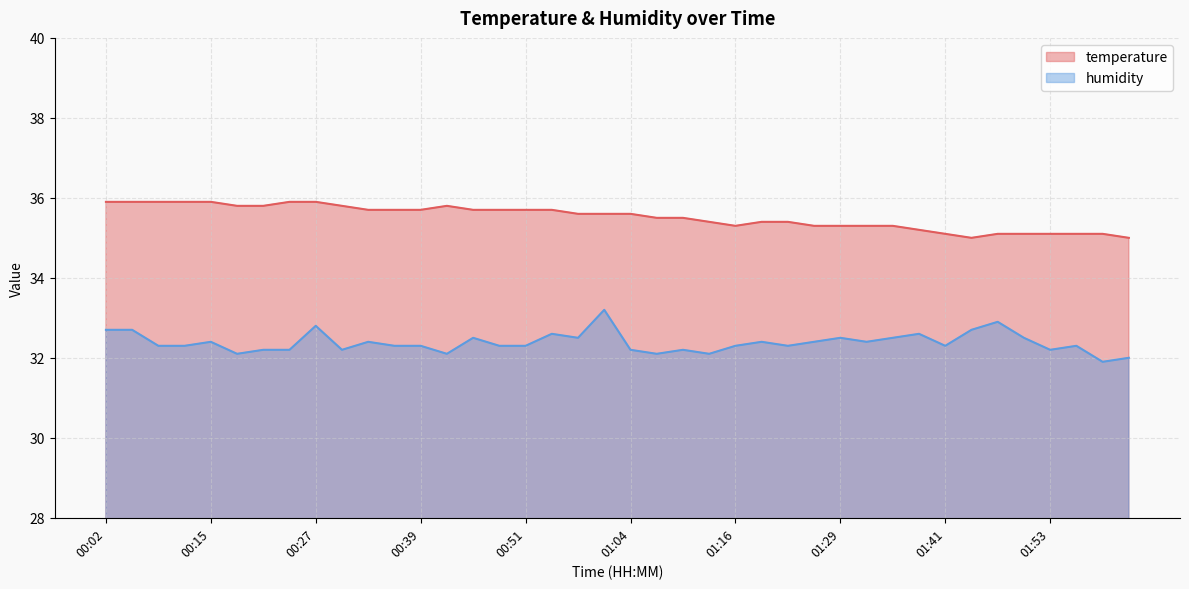

Which category has the highest value in the temperature series?

00:02